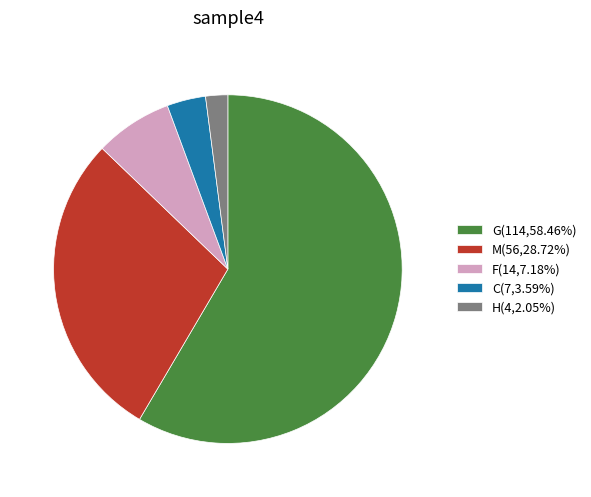

What is the ratio of the value at G(114,58.46%) to the value at F(14,7.18%)?

8.1